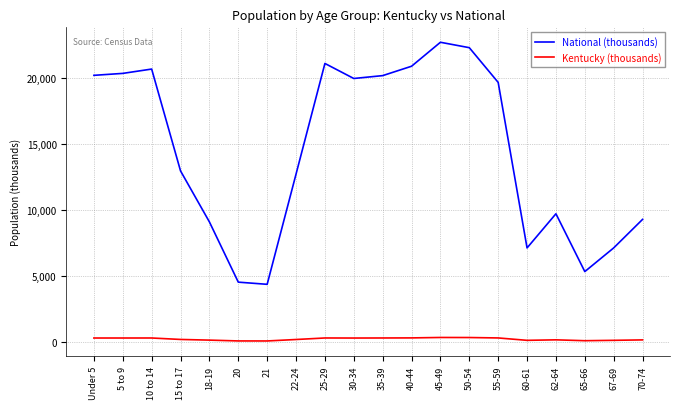

Where is the first local maximum for National (thousands)?

10 to 14